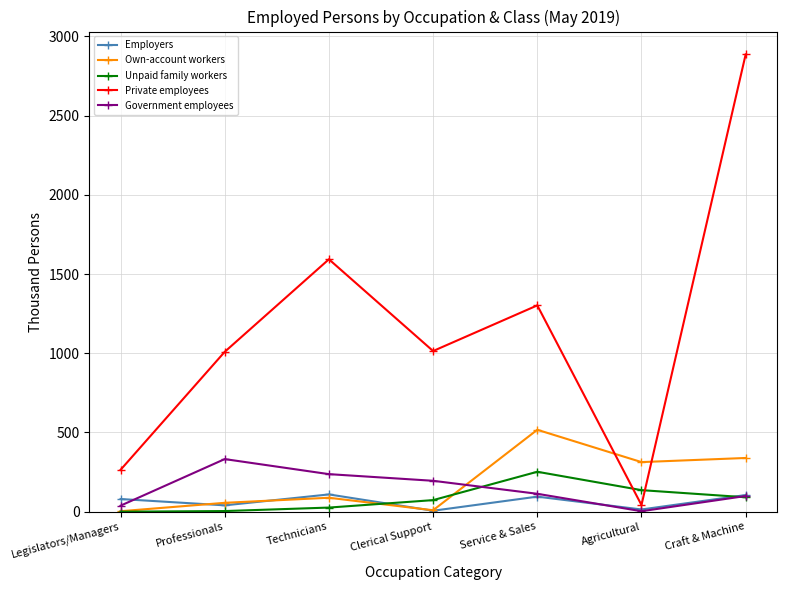

How many categories are shown in the chart?

7